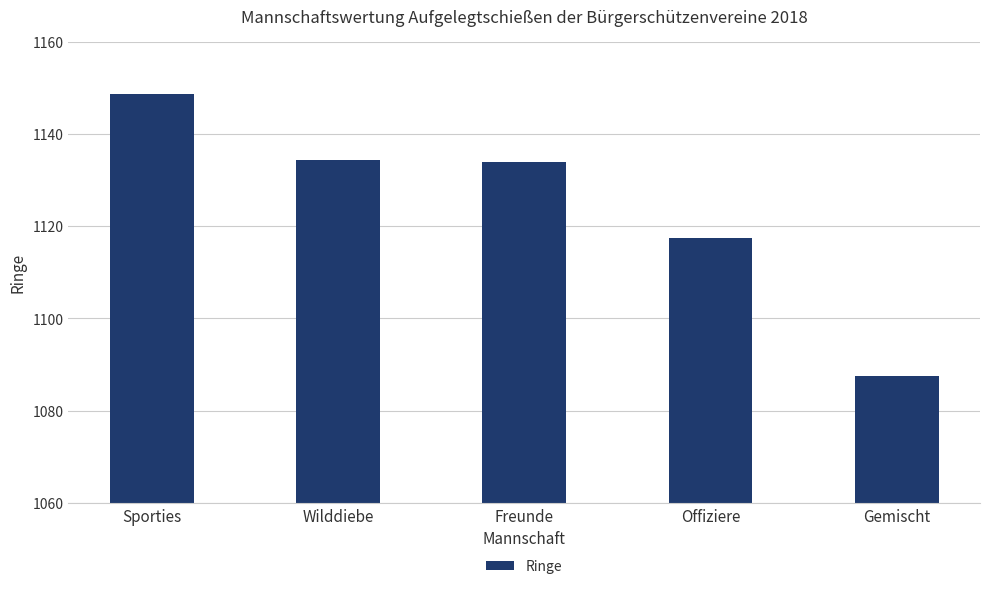

What is the difference between the values at Offiziere and Freunde?

16.5